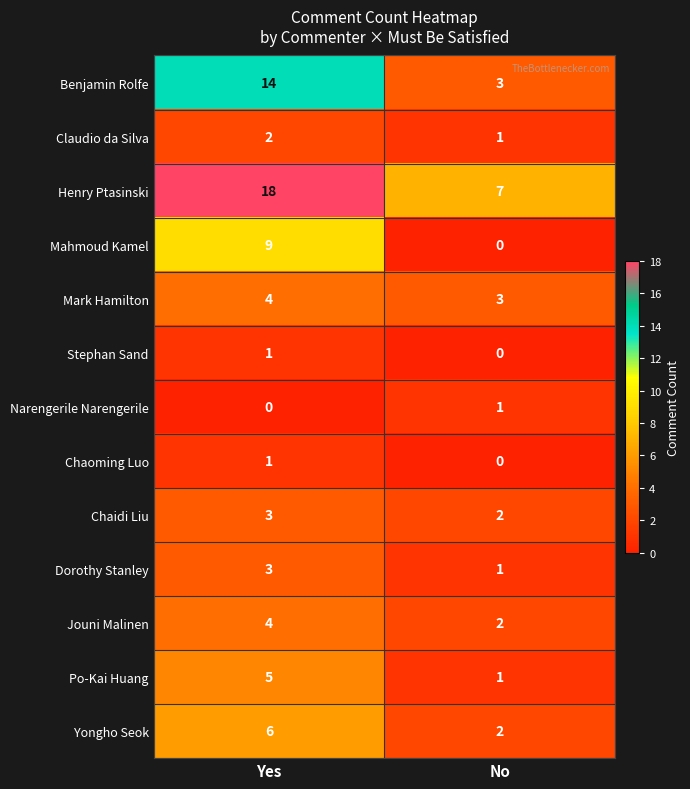

At which label does Yongho Seok reach its minimum?

No